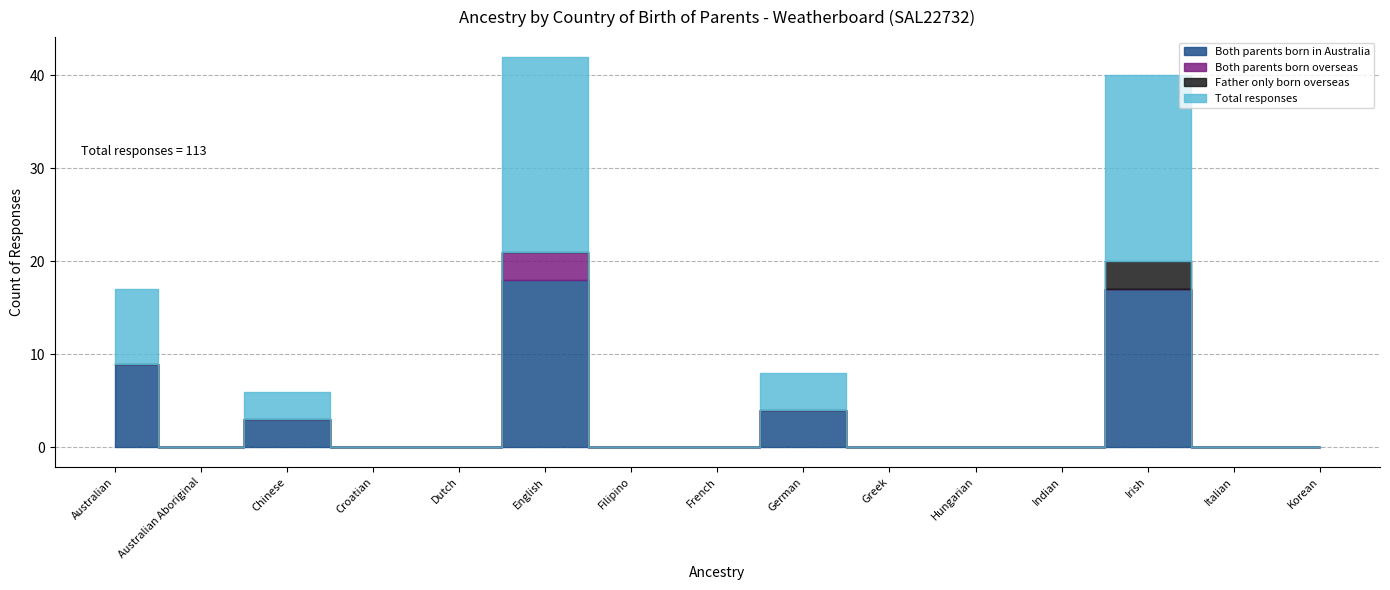

True or false: Father only born overseas and Both parents born in Australia cross at least once.

False